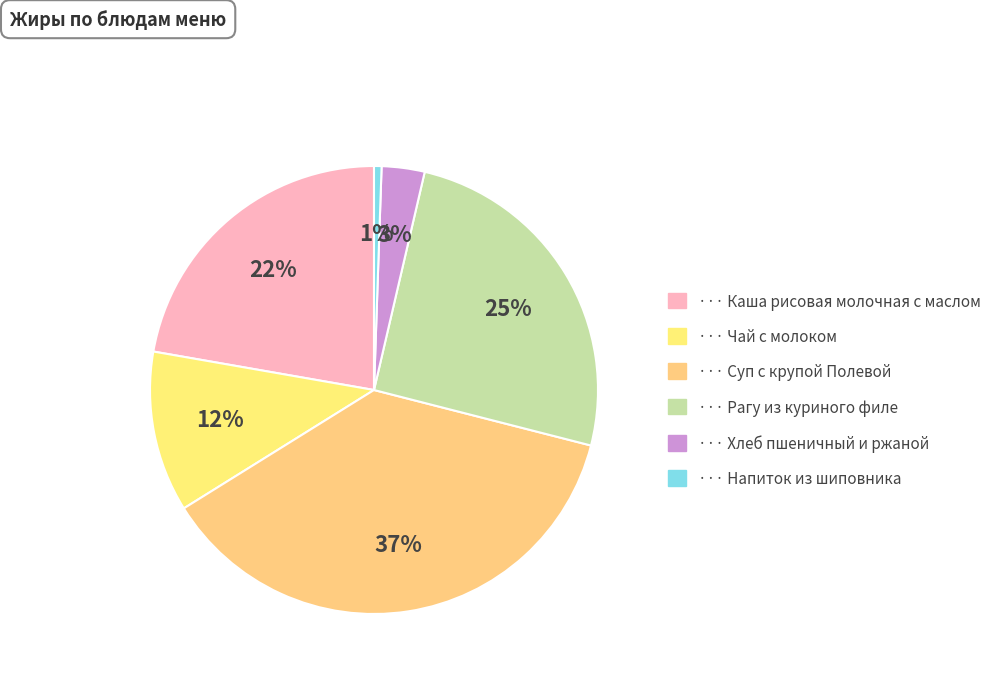

What is the largest slice in the pie chart?

Суп с крупой Полевой